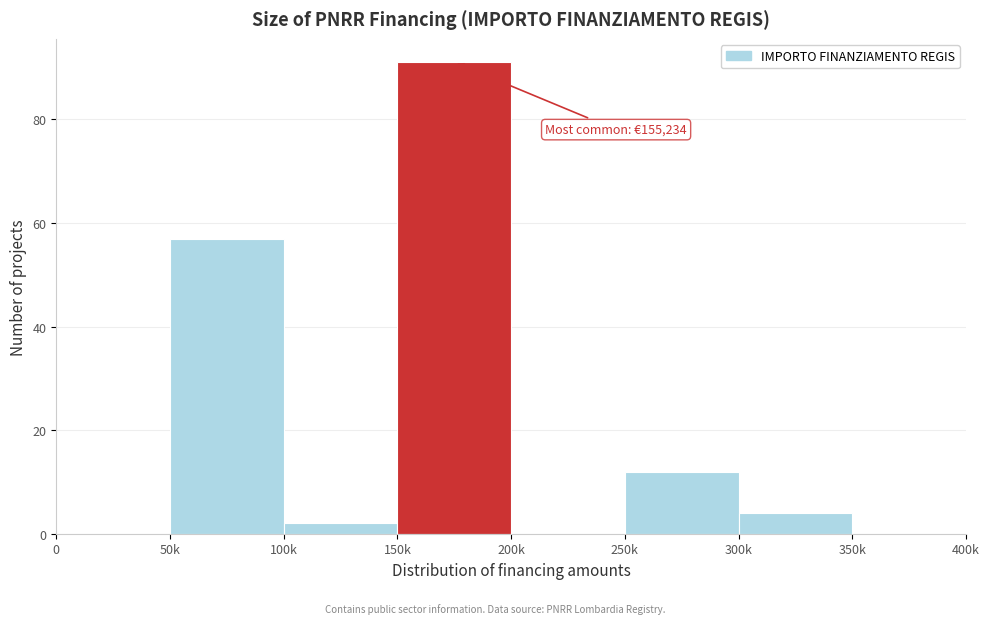

Reading left to right, list all the values displayed in this chart.

0=0	50k=57	100k=2	150k=91	200k=0	250k=12	300k=4	350k=0